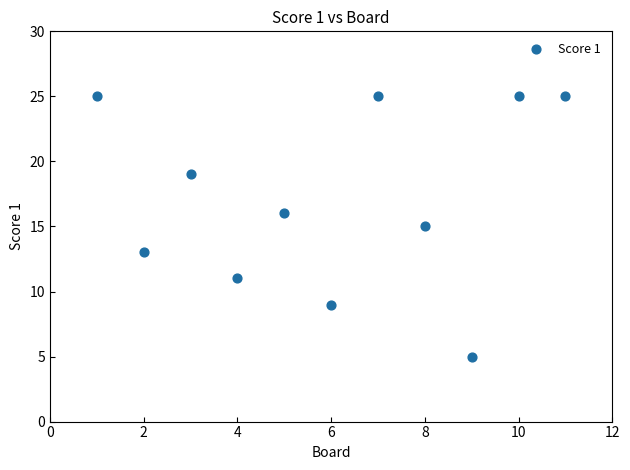

What is the range of X values (max minus min)?

10